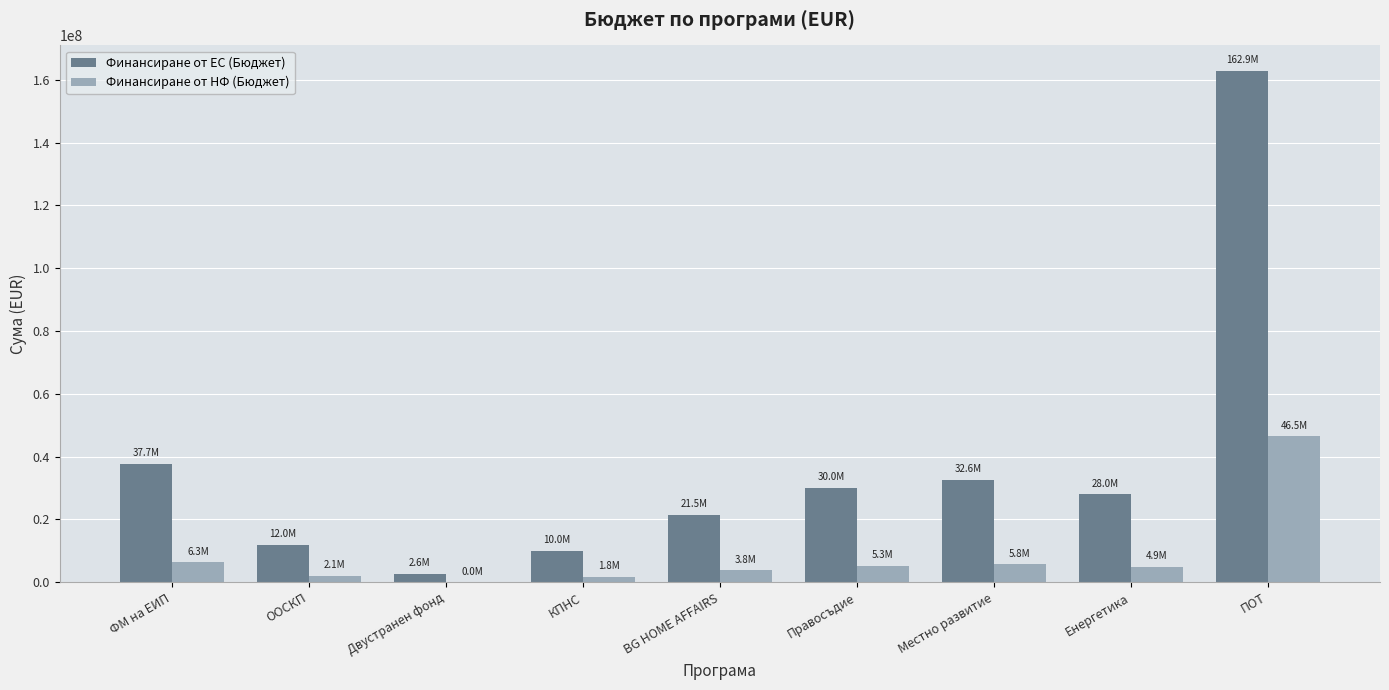

At which label does Финансиране от НФ (Бюджет) reach its peak?

ПОТ